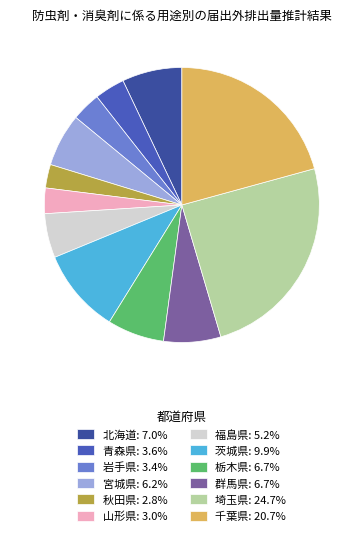

What is the ratio of the value at 岩手県 to the value at 青森県?

1.0